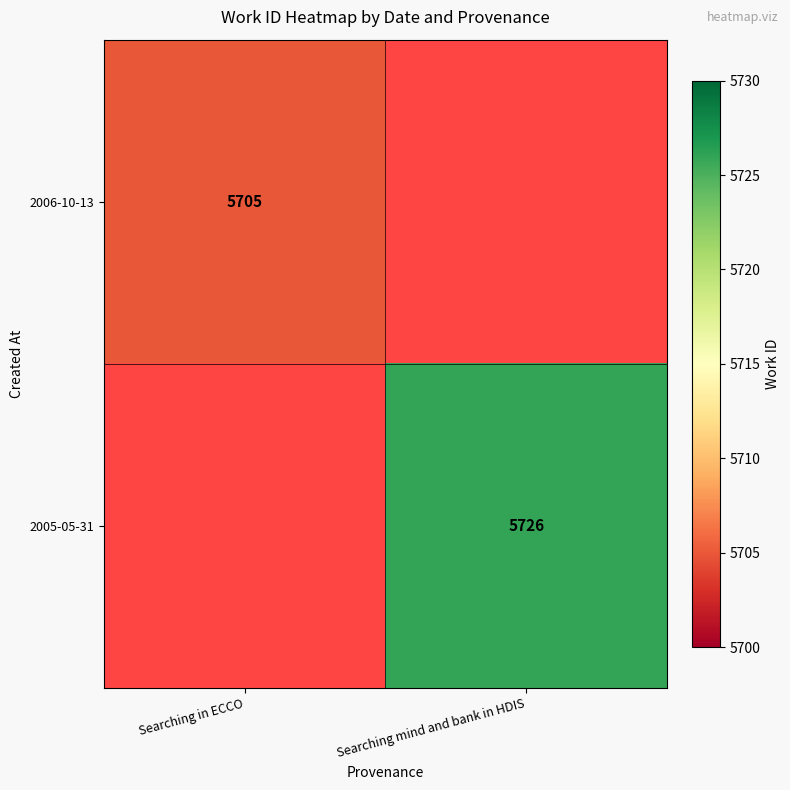

The value of 2006-10-13 at Searching in ECCO is 7922. True or false?

False